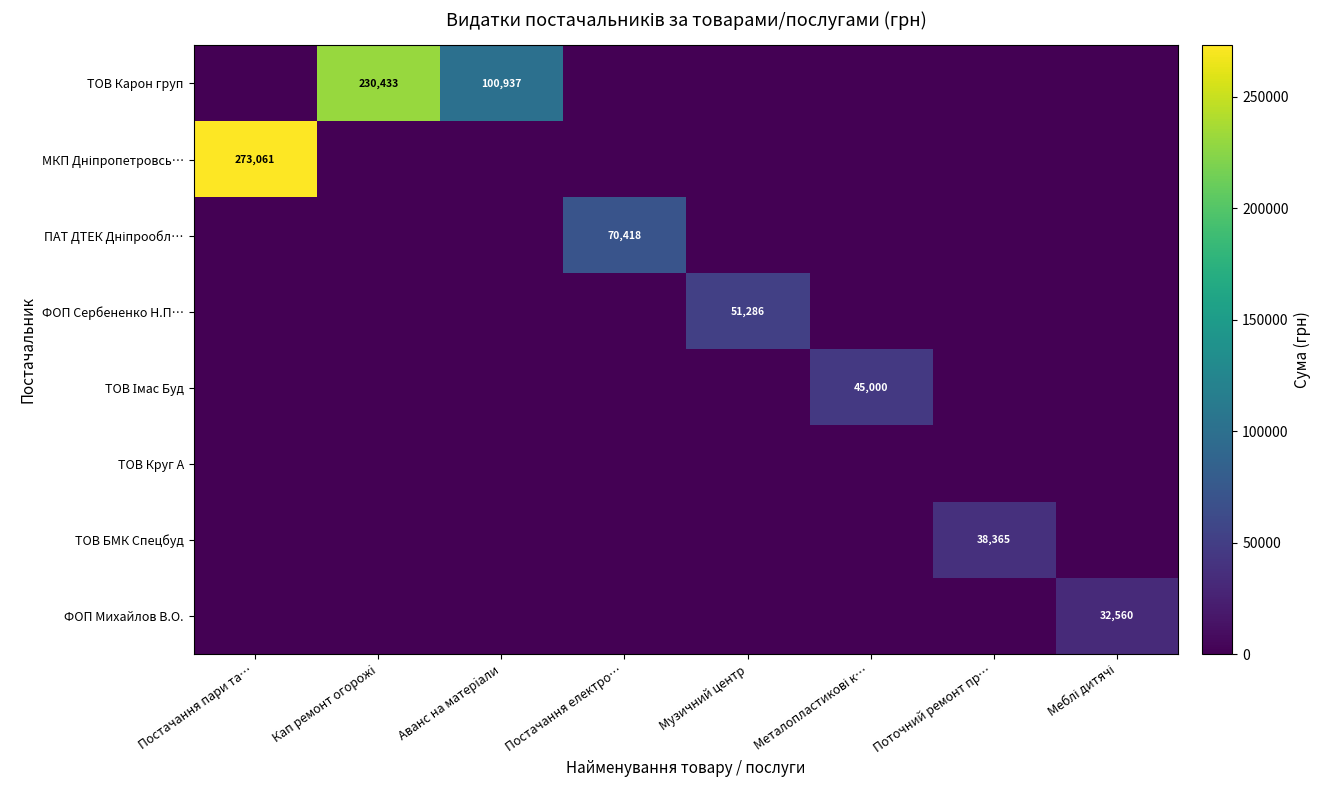

At which category is the sum across all series the highest?

Постачання пари та…